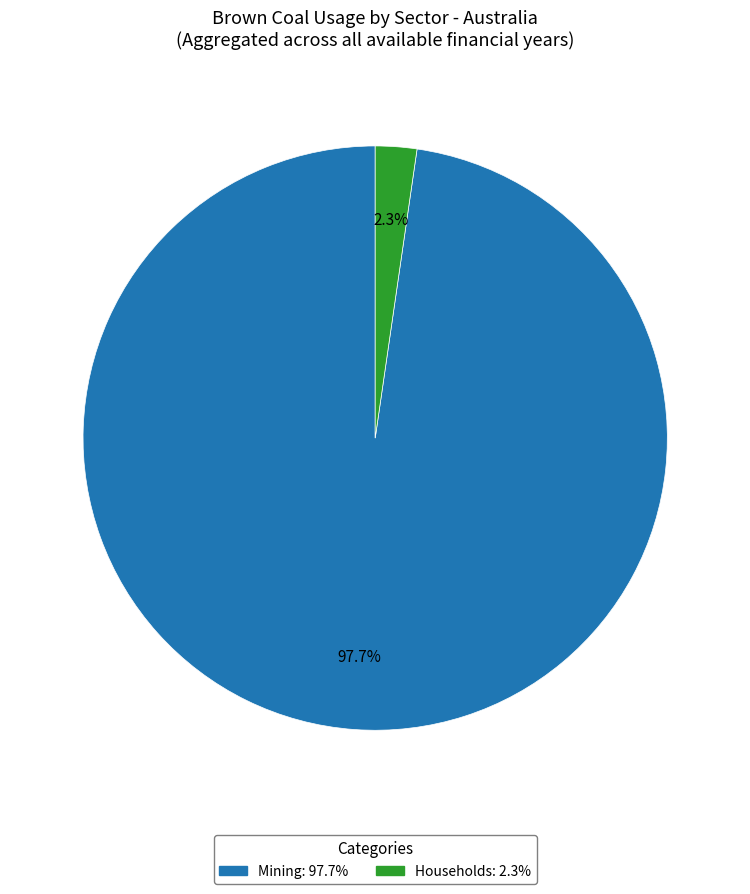

Rank the categories by value from highest to lowest.

Mining, Households